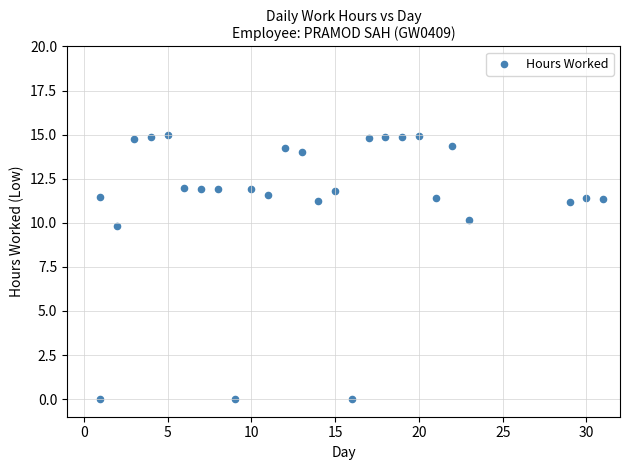

What Y value in the scatter plot is closest to 7?

9.8